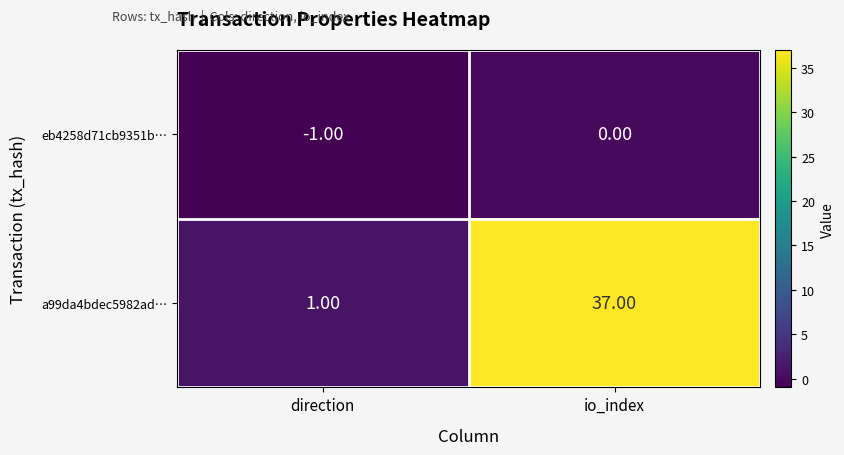

What is the total value across all series at io_index?

37